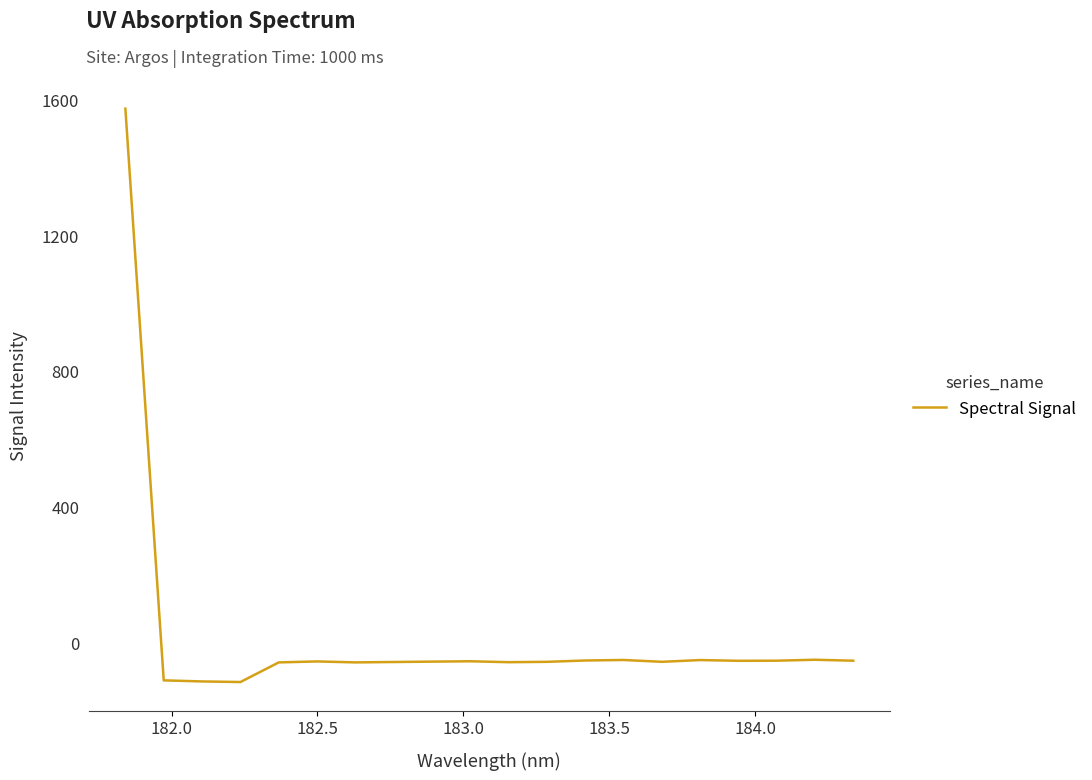

What is the sum of all values?

365.8